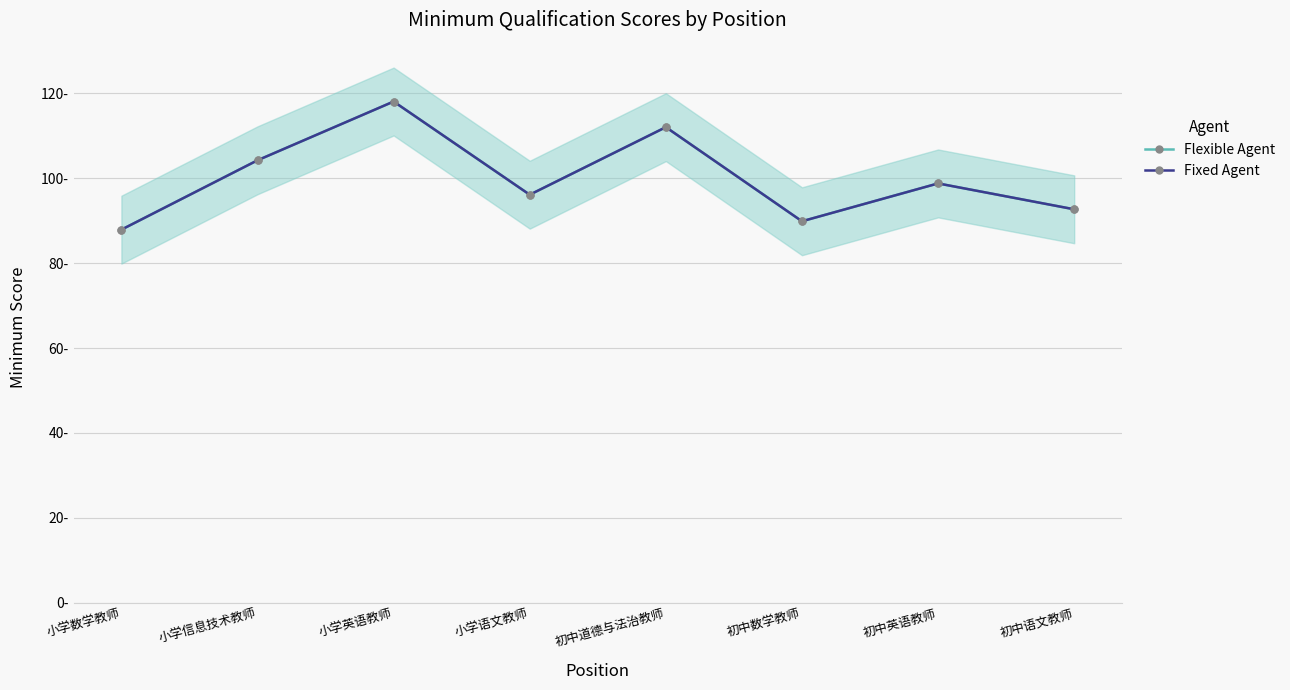

Reading left to right, what are all the values shown in this chart?

Flexible Agent: 小学数学教师=87.9	小学信息技术教师=104.2	小学英语教师=118.1	小学语文教师=96.1	初中道德与法治教师=112.0	初中数学教师=89.9	初中英语教师=98.8	初中语文教师=92.7
Fixed Agent: 小学数学教师=87.9	小学信息技术教师=104.2	小学英语教师=118.1	小学语文教师=96.1	初中道德与法治教师=112.0	初中数学教师=89.9	初中英语教师=98.8	初中语文教师=92.7